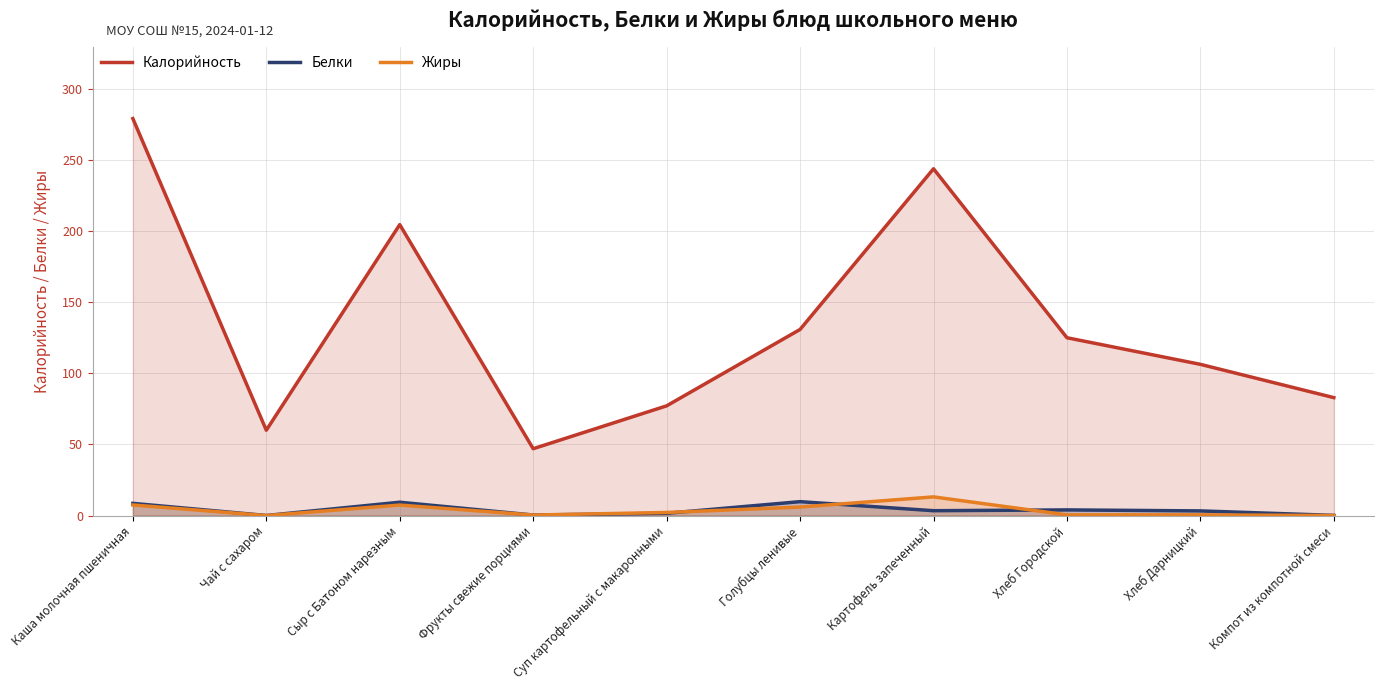

True or false: Белки and Калорийность intersect in this chart.

False